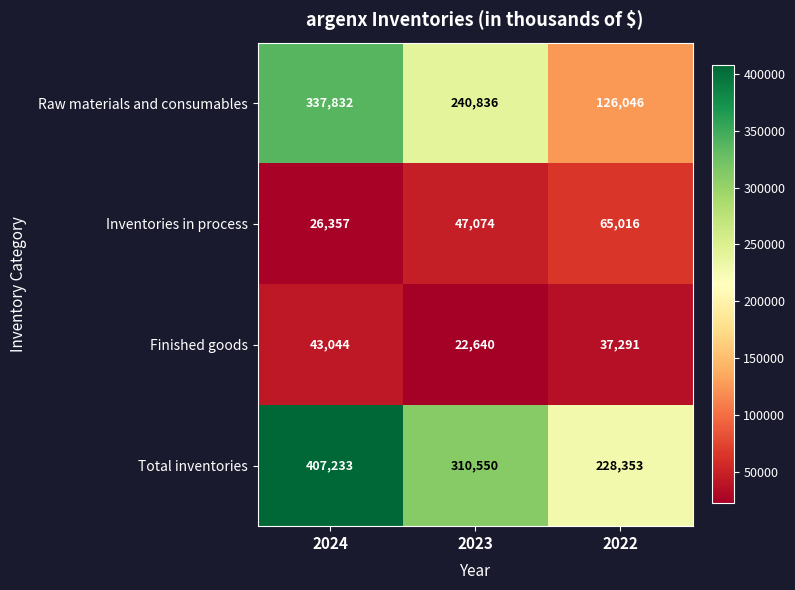

What is the highest value of the Total inventories series?

407233